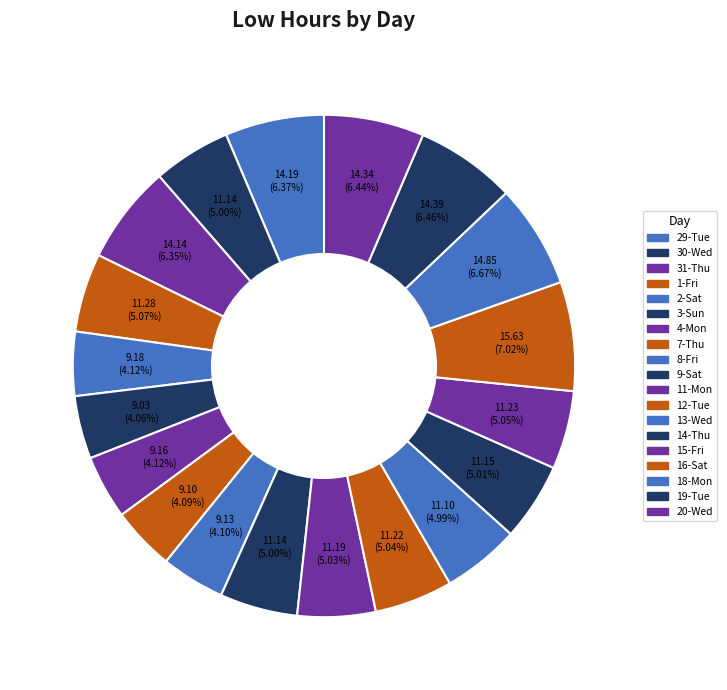

Combined, what portion of the pie is 1-Fri and 18-Mon?

11.7%